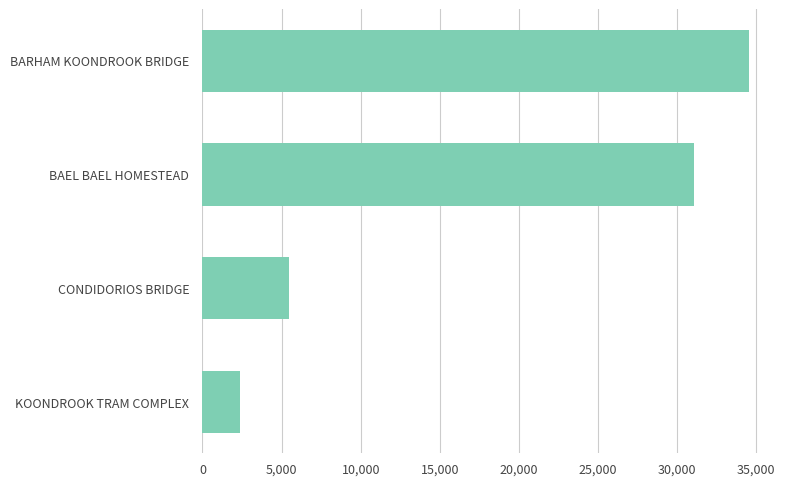

Reading bottom to top, extract all data points from this chart.

2343	5492	31077	34555